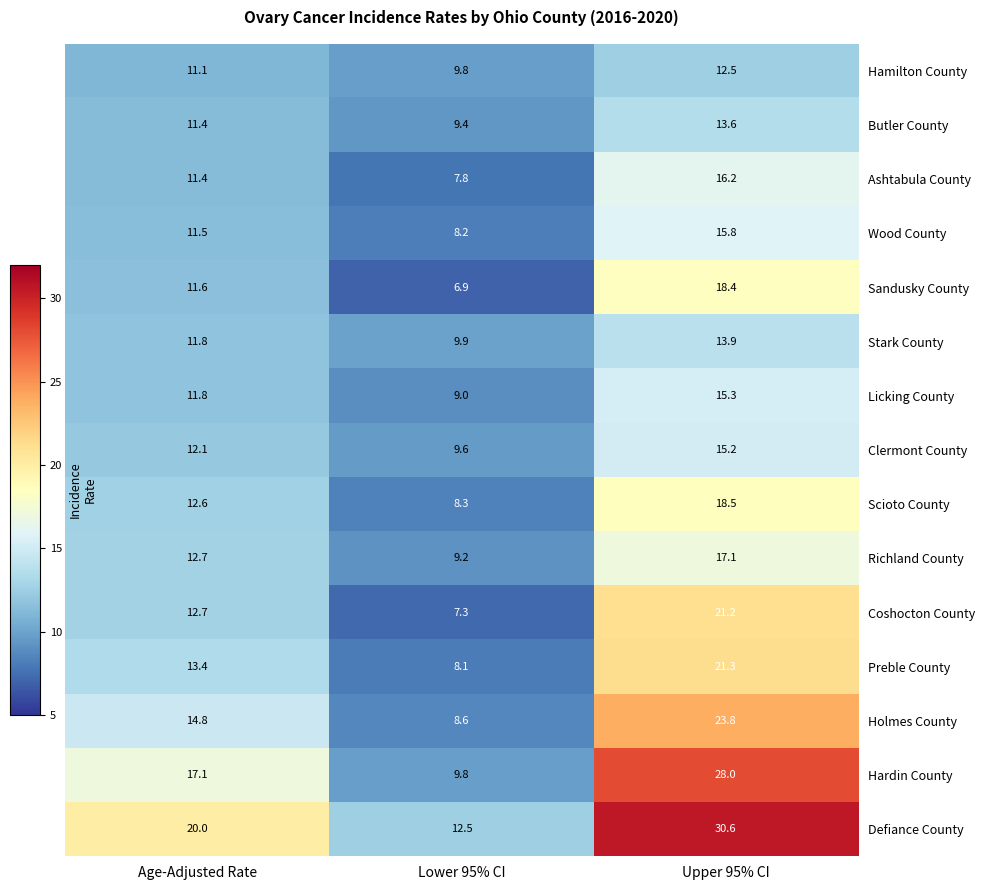

What is the average value of the Coshocton County series?

13.7